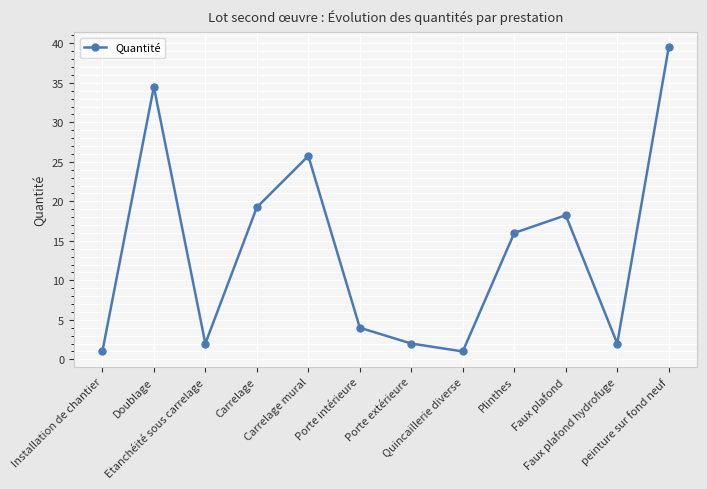

What is the label of the 9th point from the right?

Carrelage